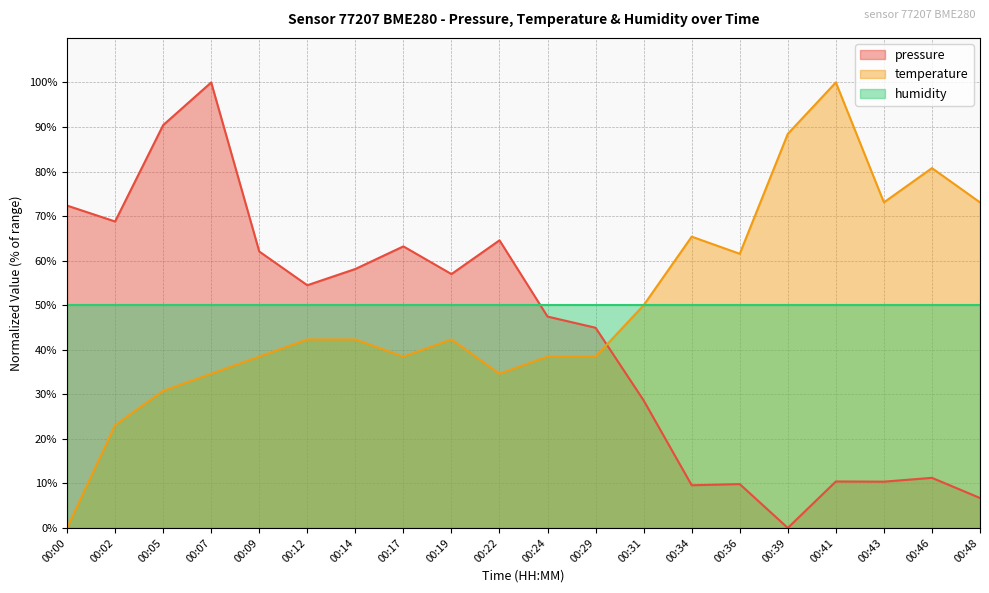

What is the sum of all temperature values?

996.2